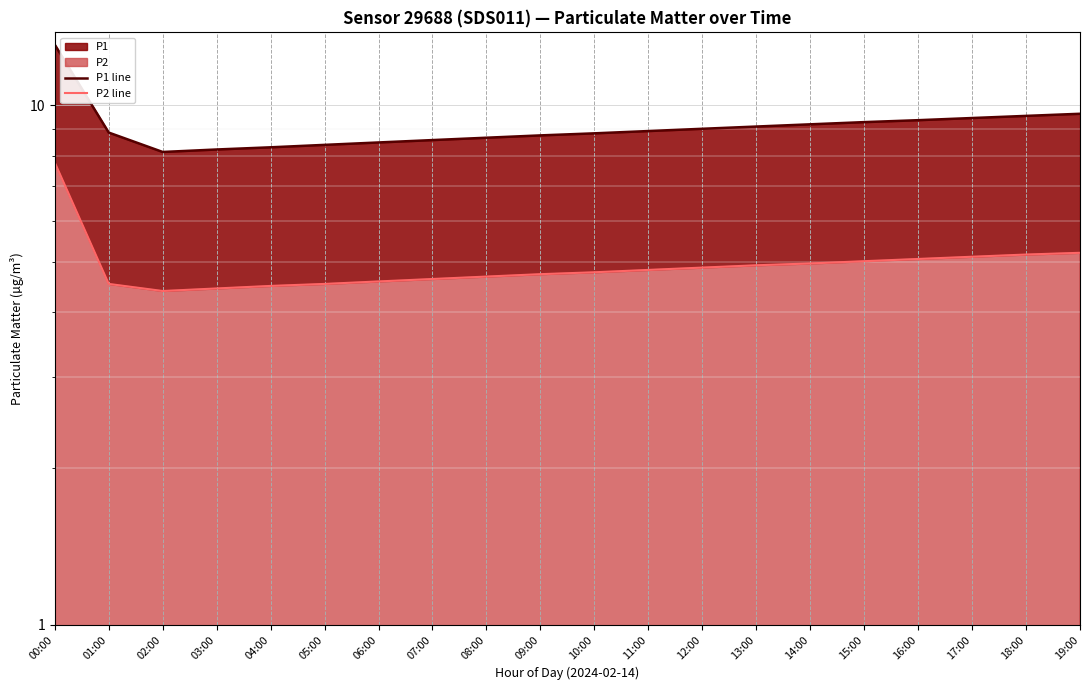

What is the minimum value shown in the chart?

4.4